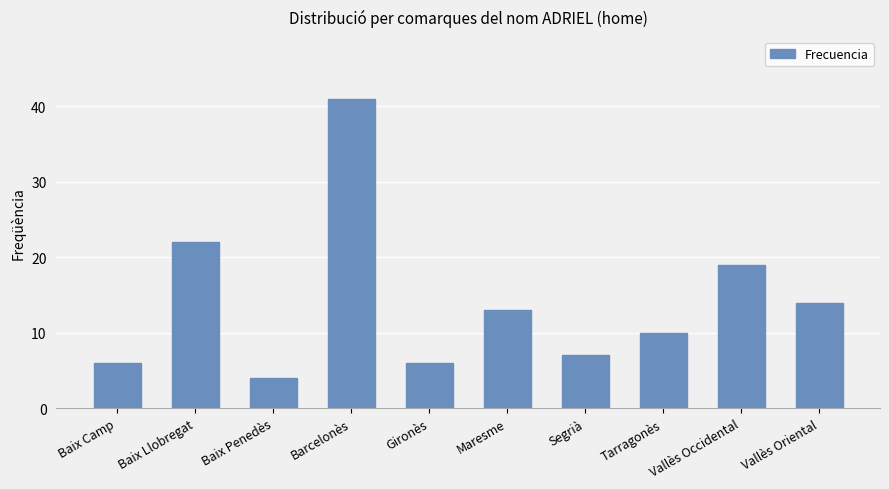

Count the number of categories in the chart.

10